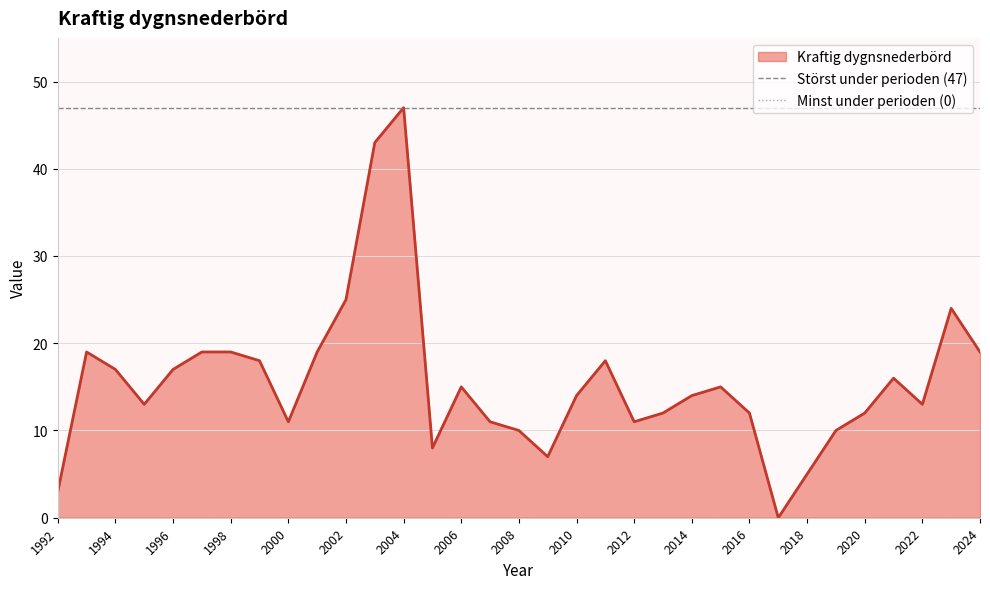

Is it true that Kraftig dygnsnederbörd equals 27 at 2004?

False